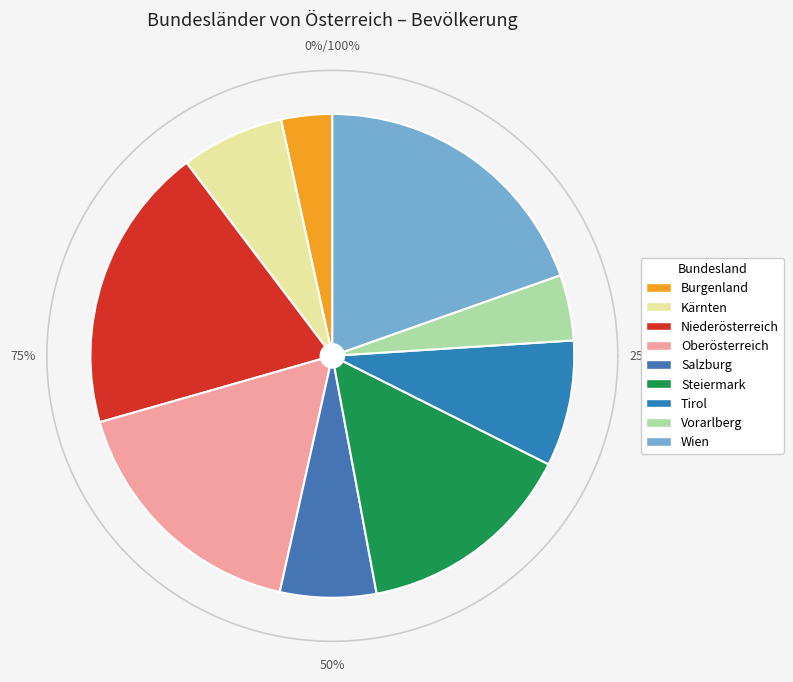

Which category has the biggest portion of the pie?

Wien